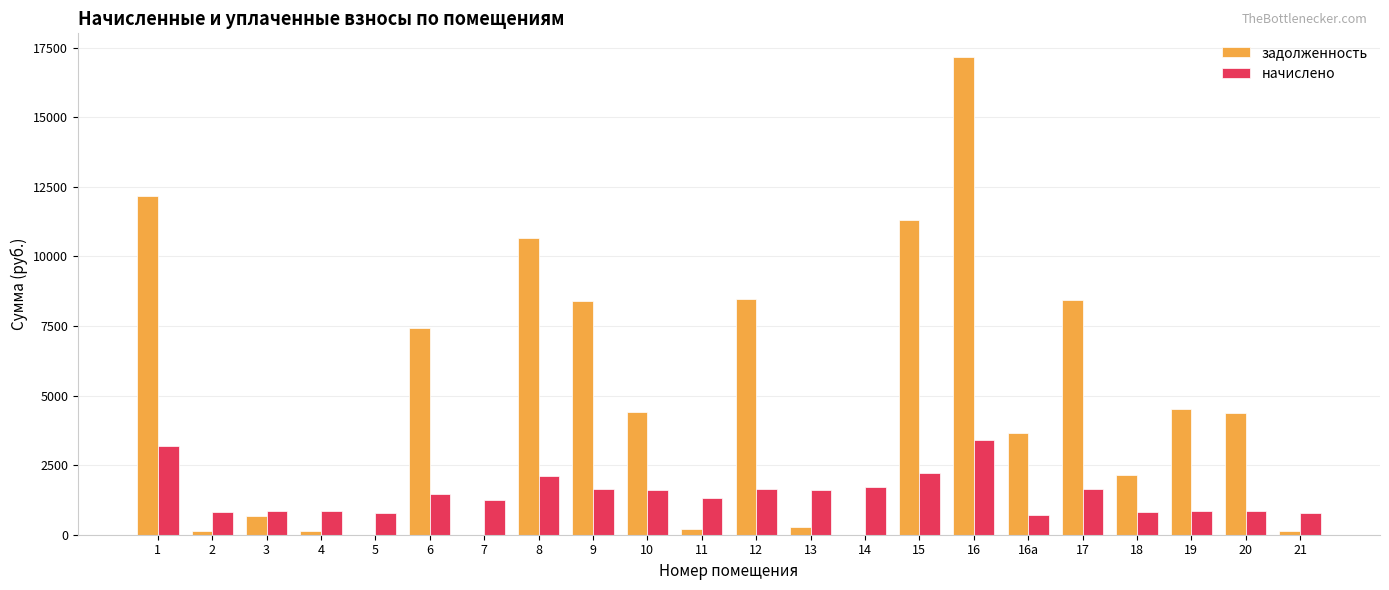

Which series has the largest total across all categories?

задолженность